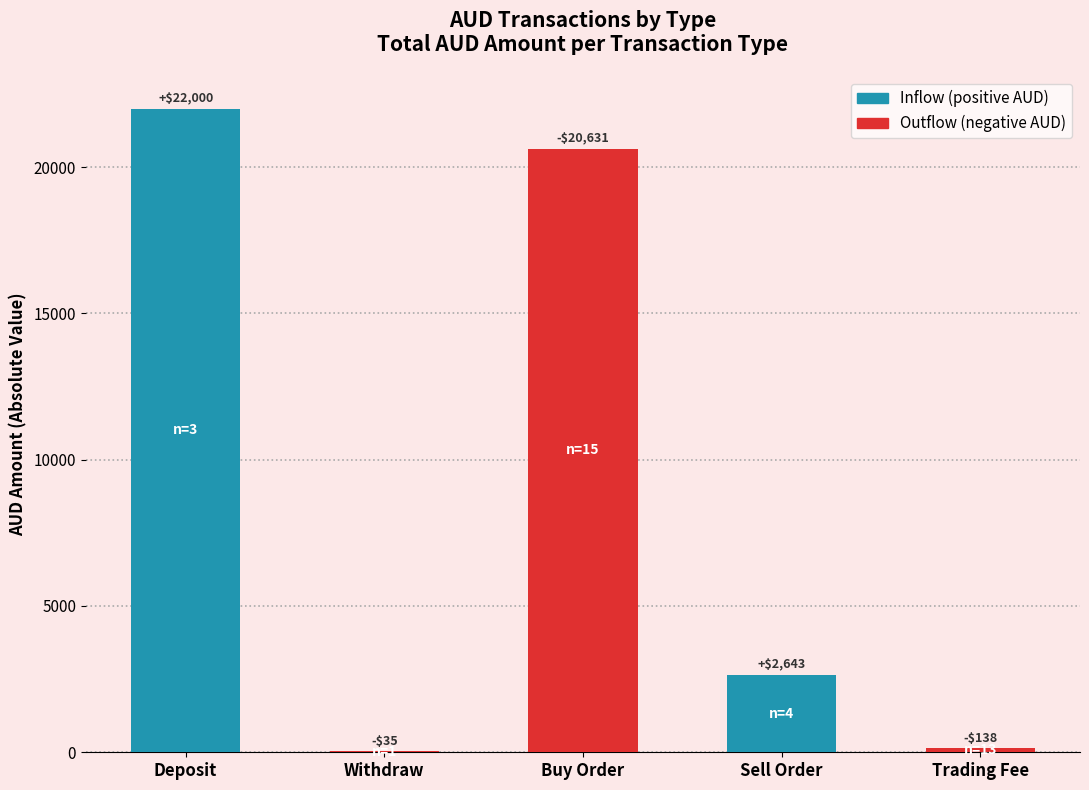

Are the bars horizontal?

No